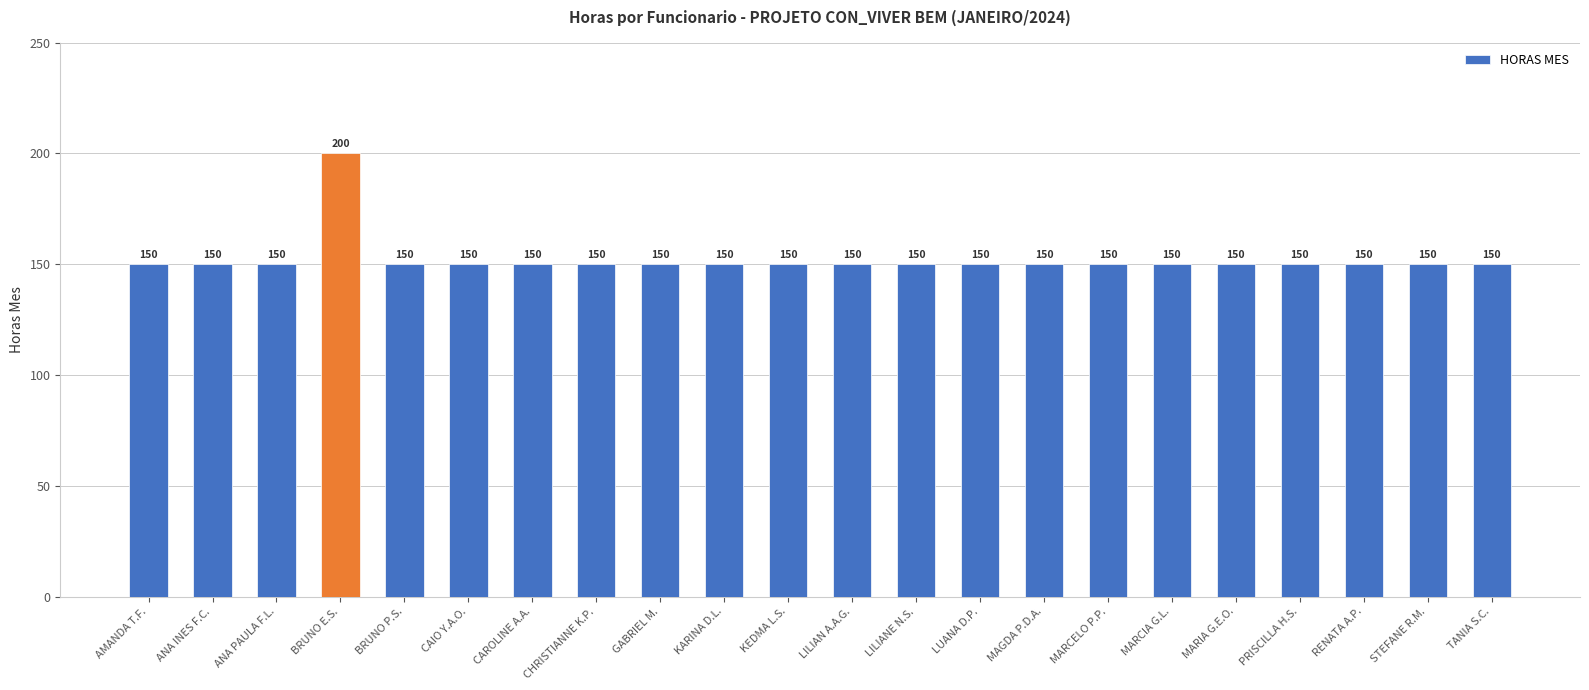

What is the label of the 17th bar from the right?

CAIO Y.A.O.